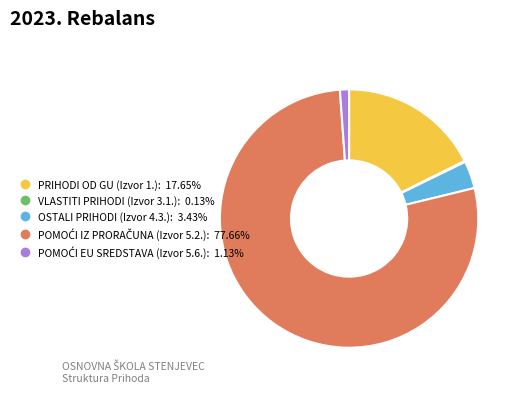

What is the ratio of the value at PRIHODI OD GU (Izvor 1.) to the value at OSTALI PRIHODI (Izvor 4.3.)?

5.1